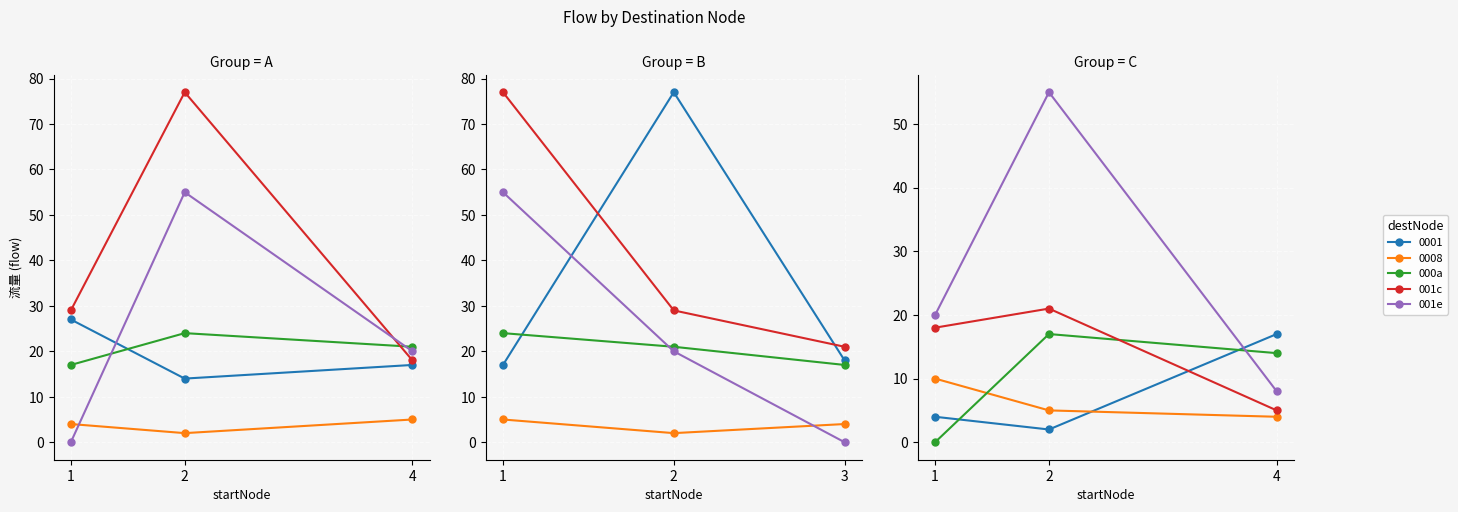

Which series changed the most between 2 and 4?

001e